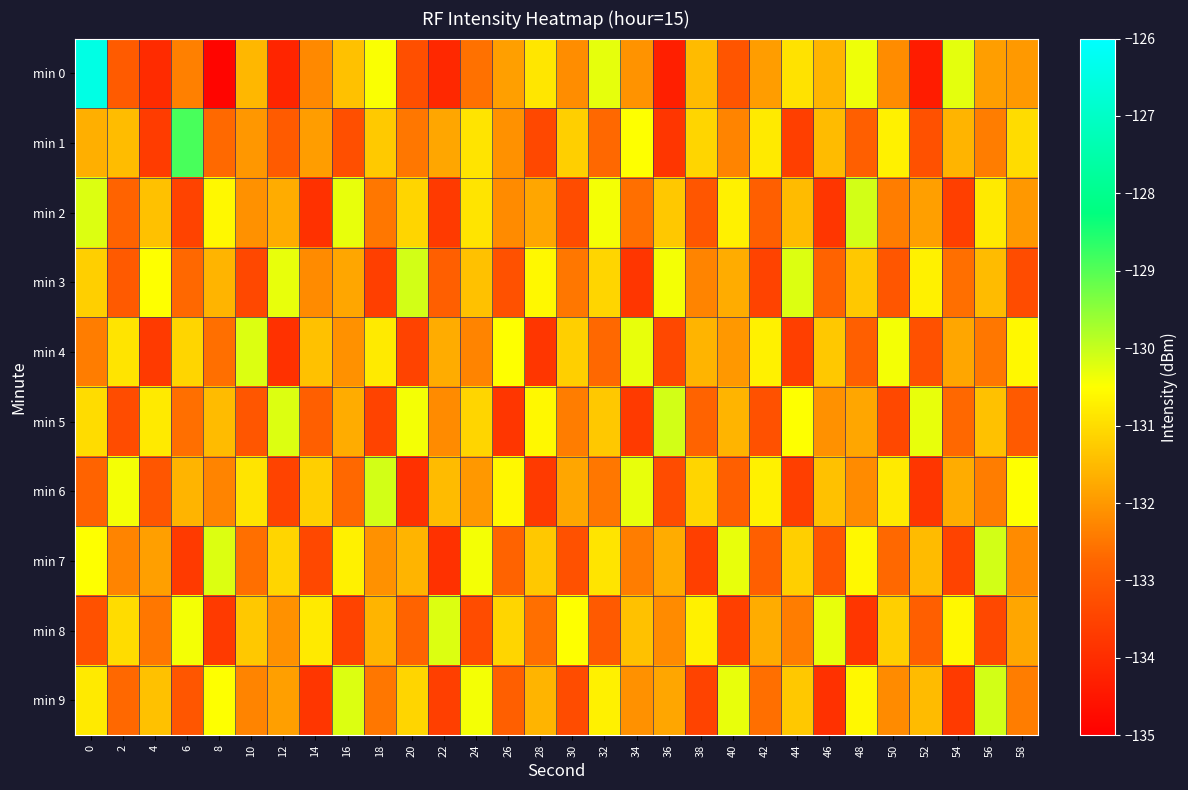

Between 8 and 38, which series saw the biggest shift?

min 7